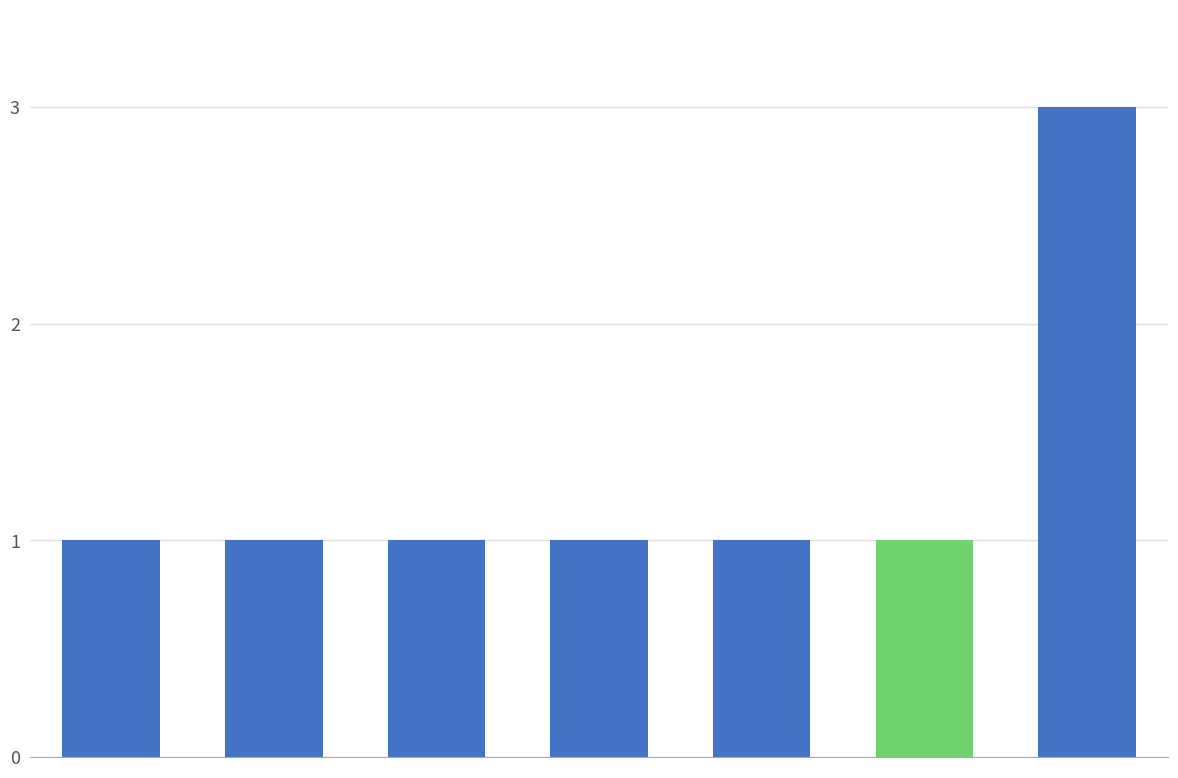

What is the maximum value shown in the chart?

3